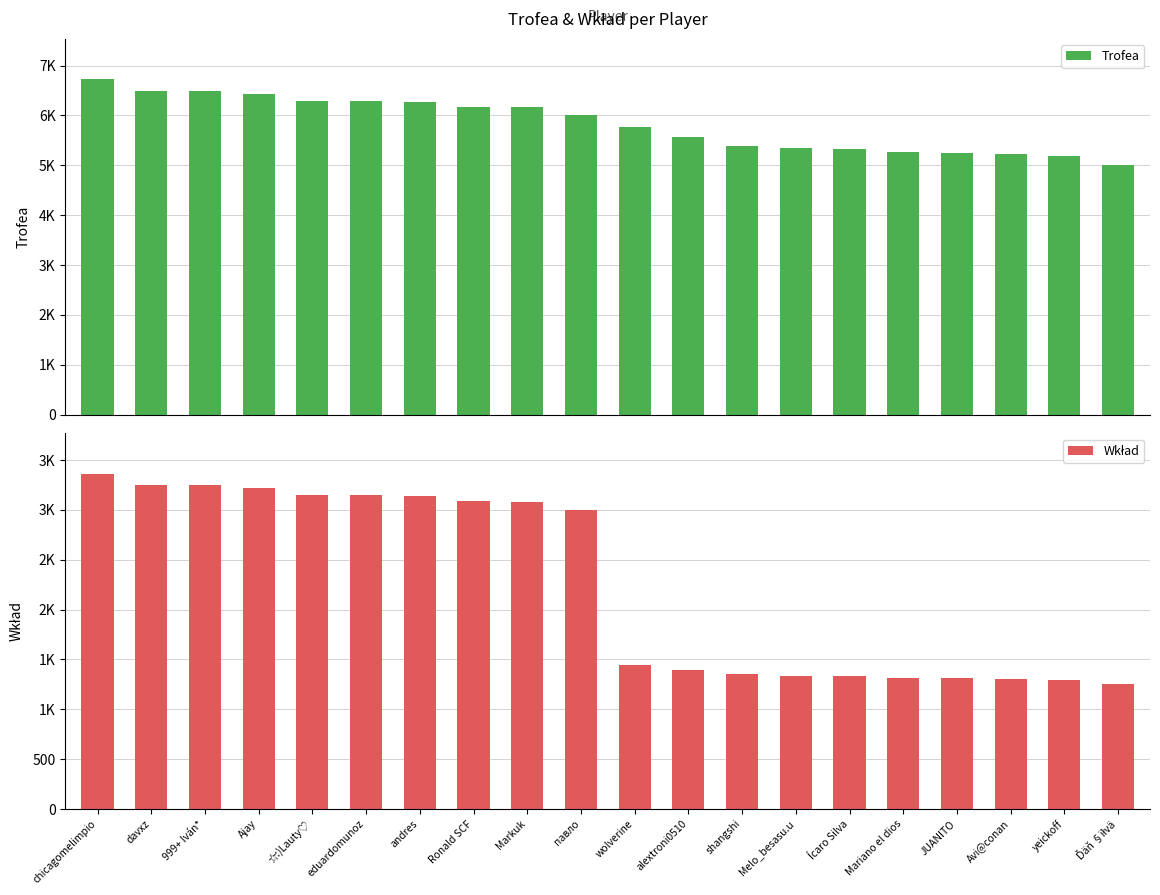

At how many categories does at least one series exceed 2089?

20